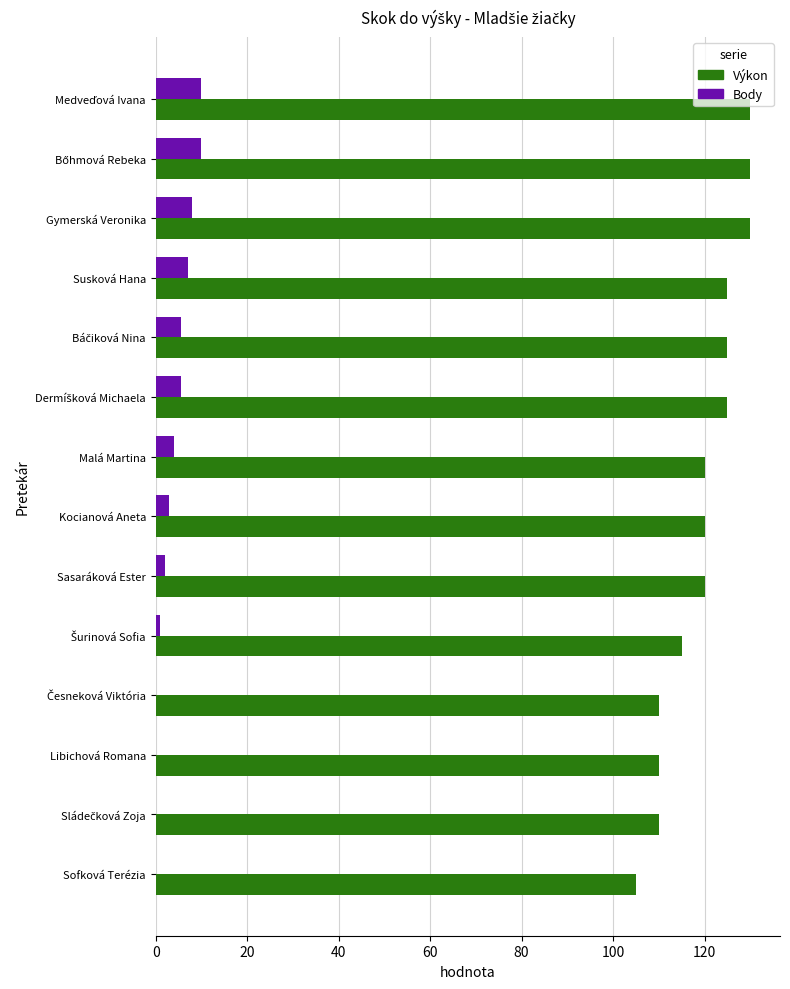

What value does the Body series have at Susková Hana?

7.0